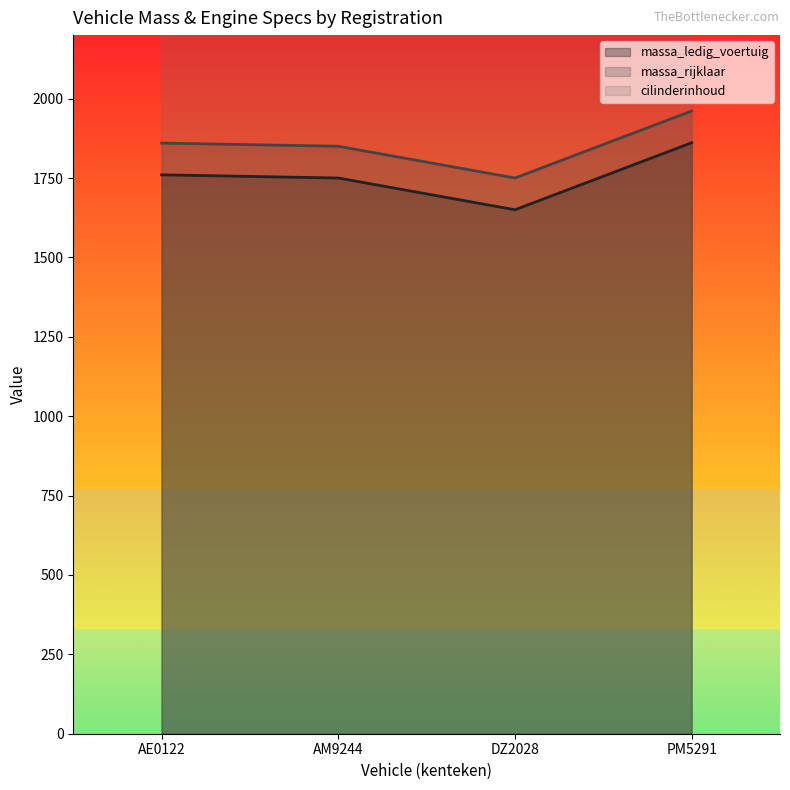

Which series changed the most between AE0122 and DZ2028?

massa_ledig_voertuig